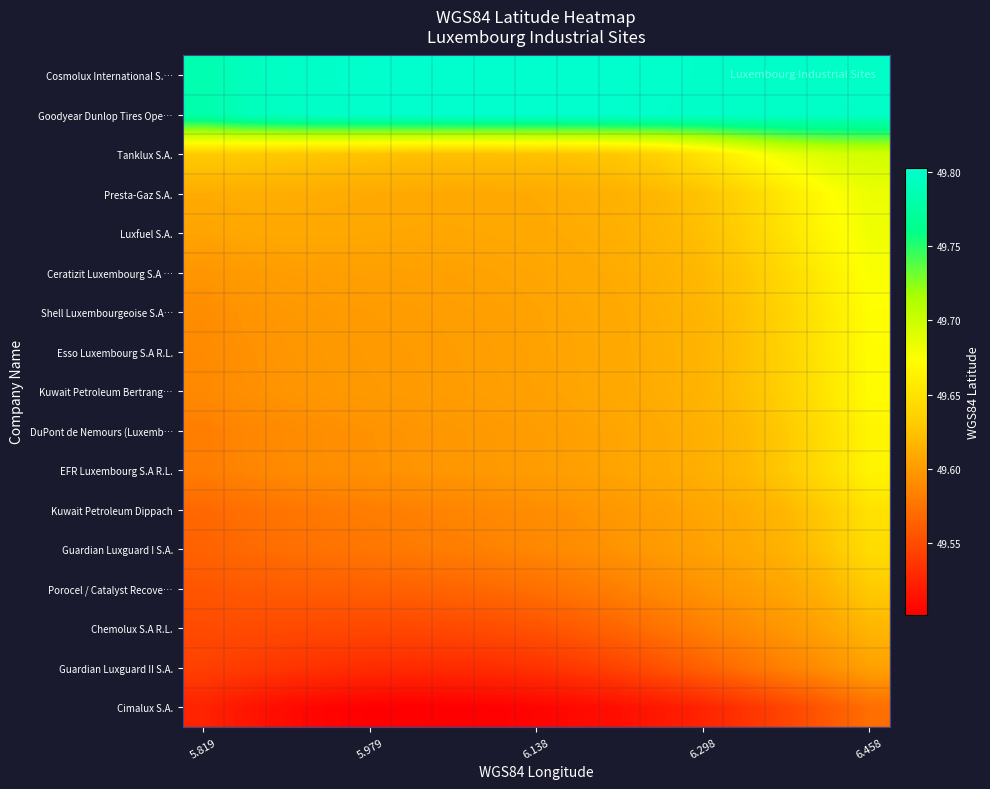

Which category has the lowest value across all series?

5